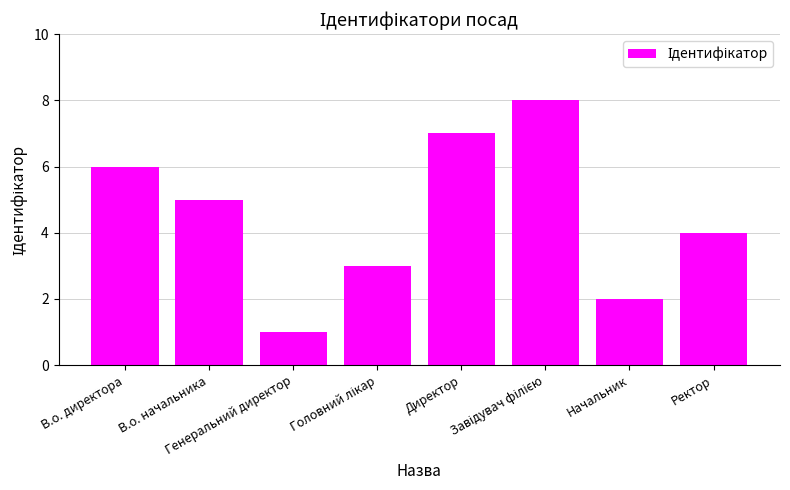

Where is the data nearest to the value 4?

Ректор